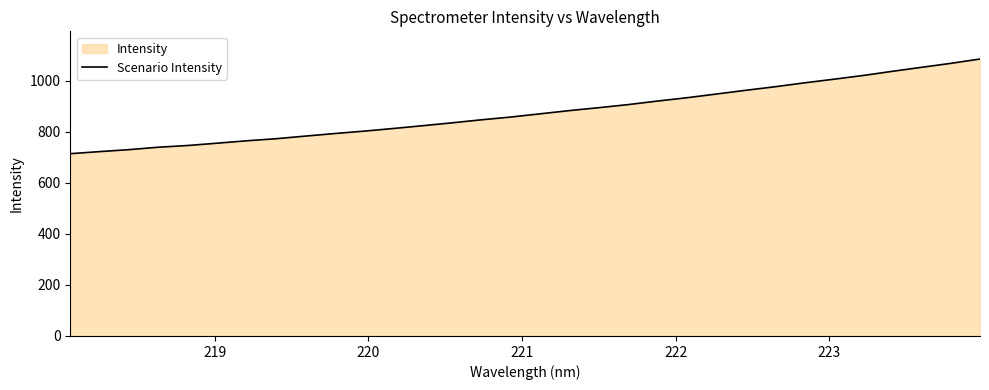

What is the greatest value displayed?

1085.6